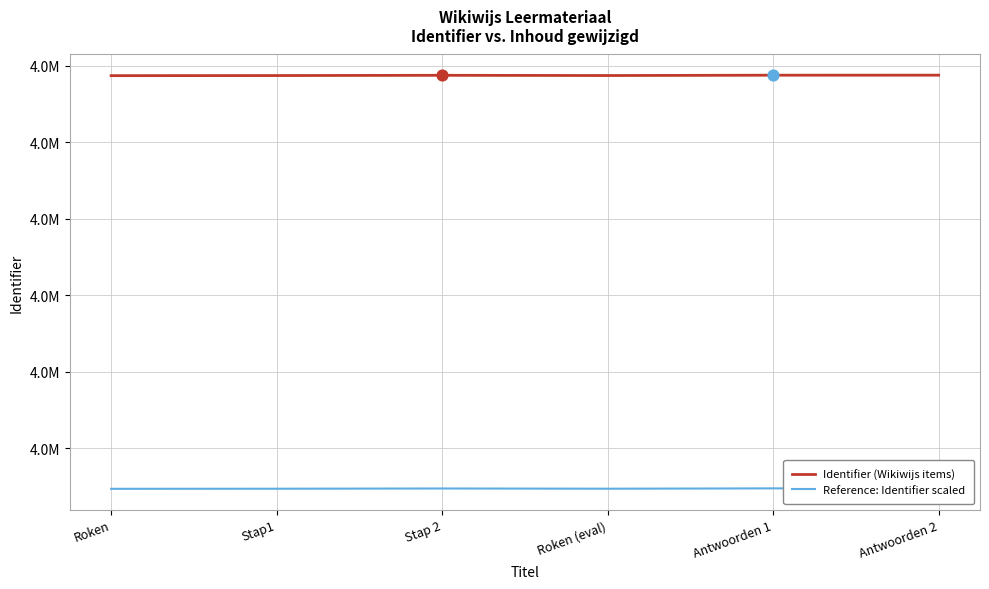

At how many categories does at least one series exceed 3979253?

6